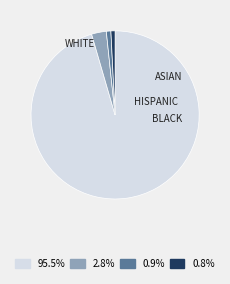

Which slice is the largest?

WHITE